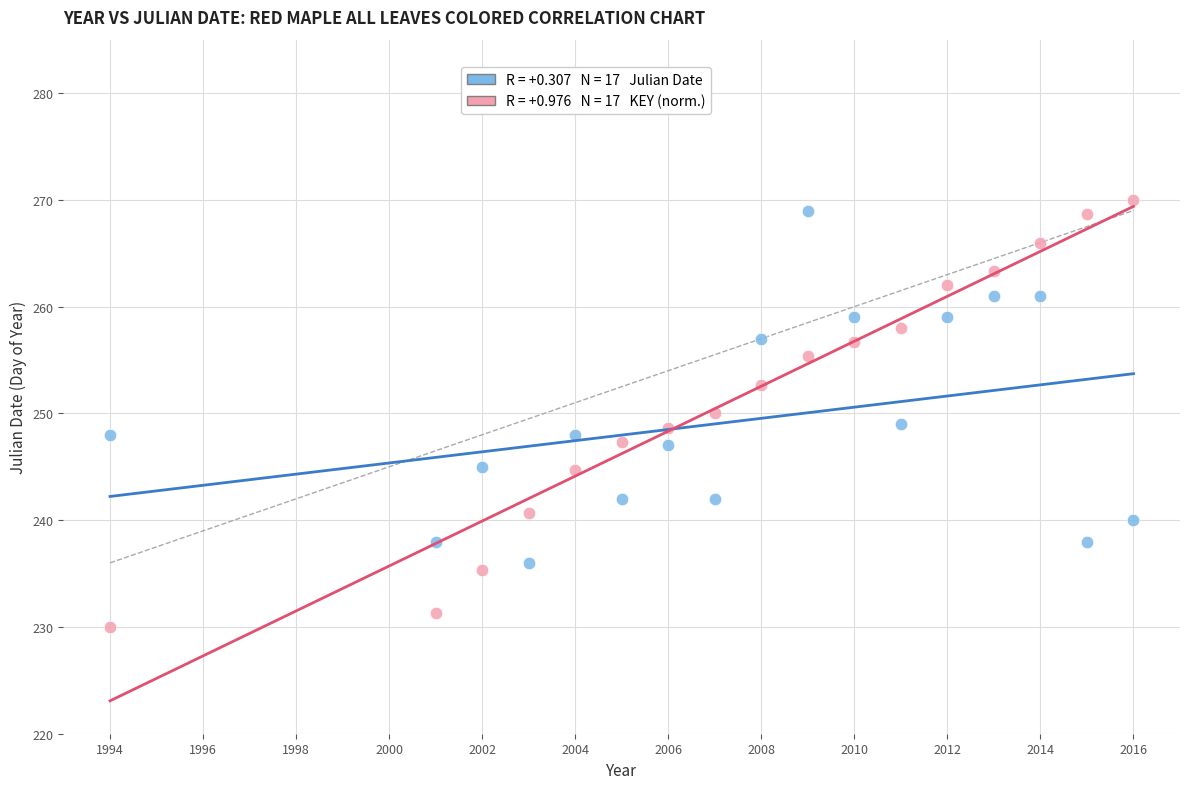

Across all data points, what is the range of X values (max minus min)?

22.0